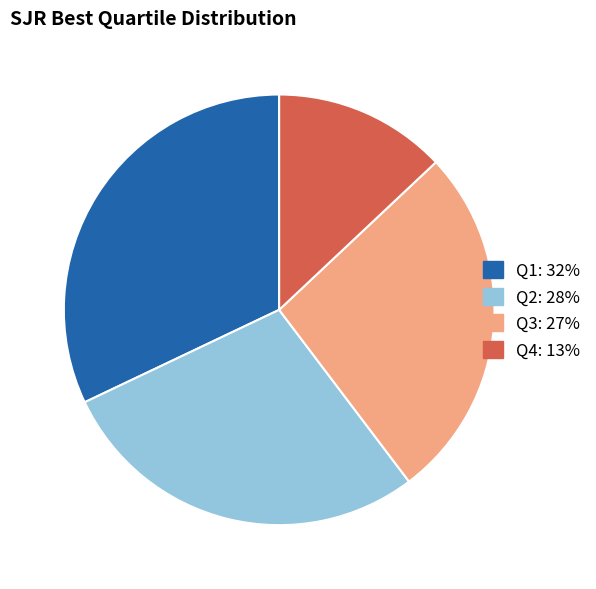

True or false: Q3 accounts for 20% of the total.

False